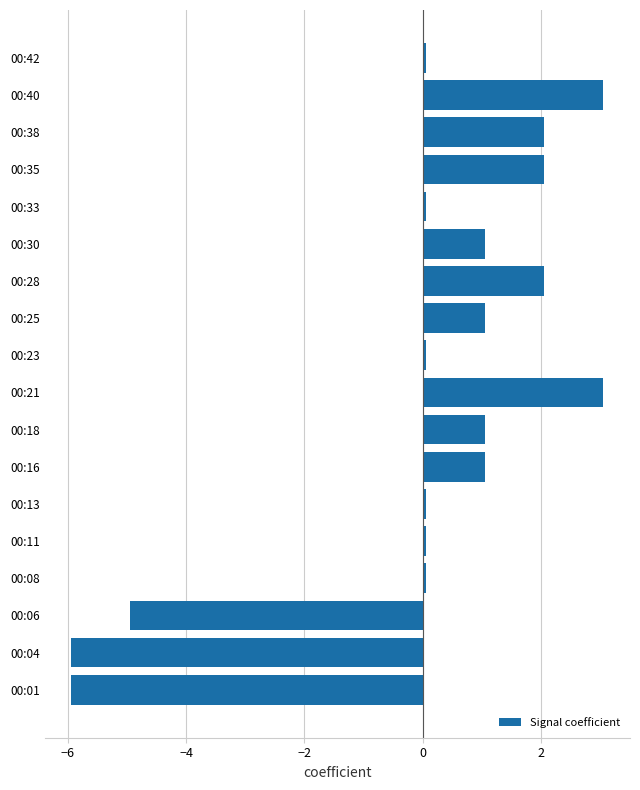

What is the smallest value displayed?

-5.9